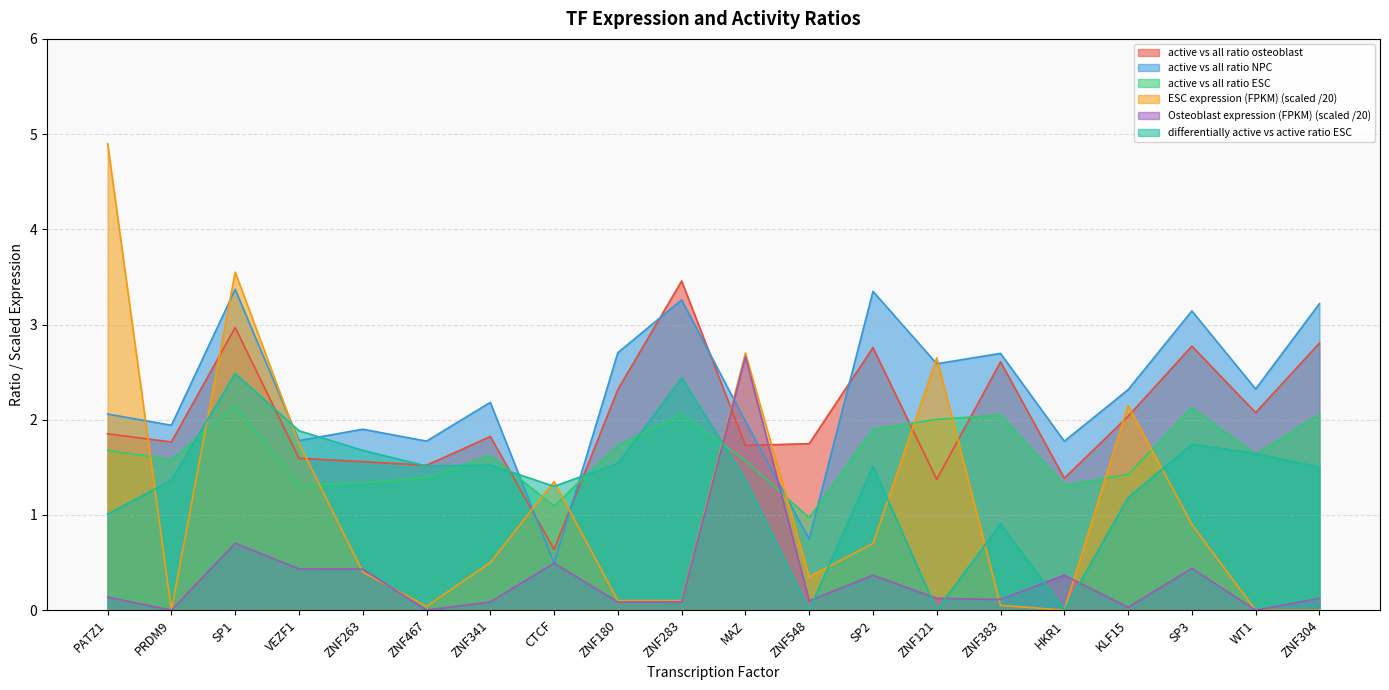

What is the total value across all series at ZNF383?

8.4